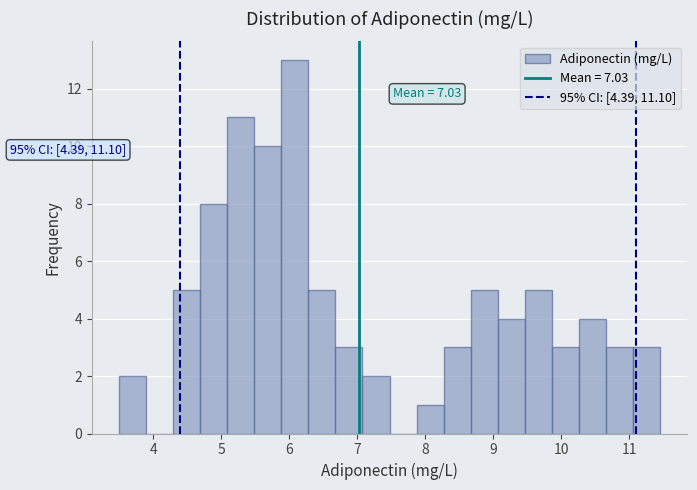

Read against the x-axis, roughly where is the centre of the tallest bar?

6.1